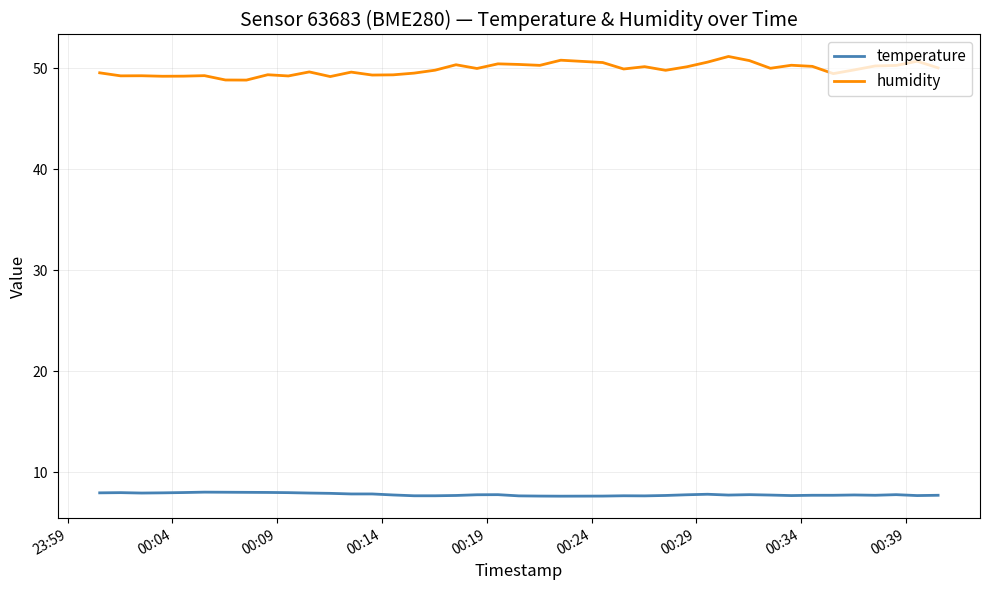

At how many categories does at least one series exceed 26?

40